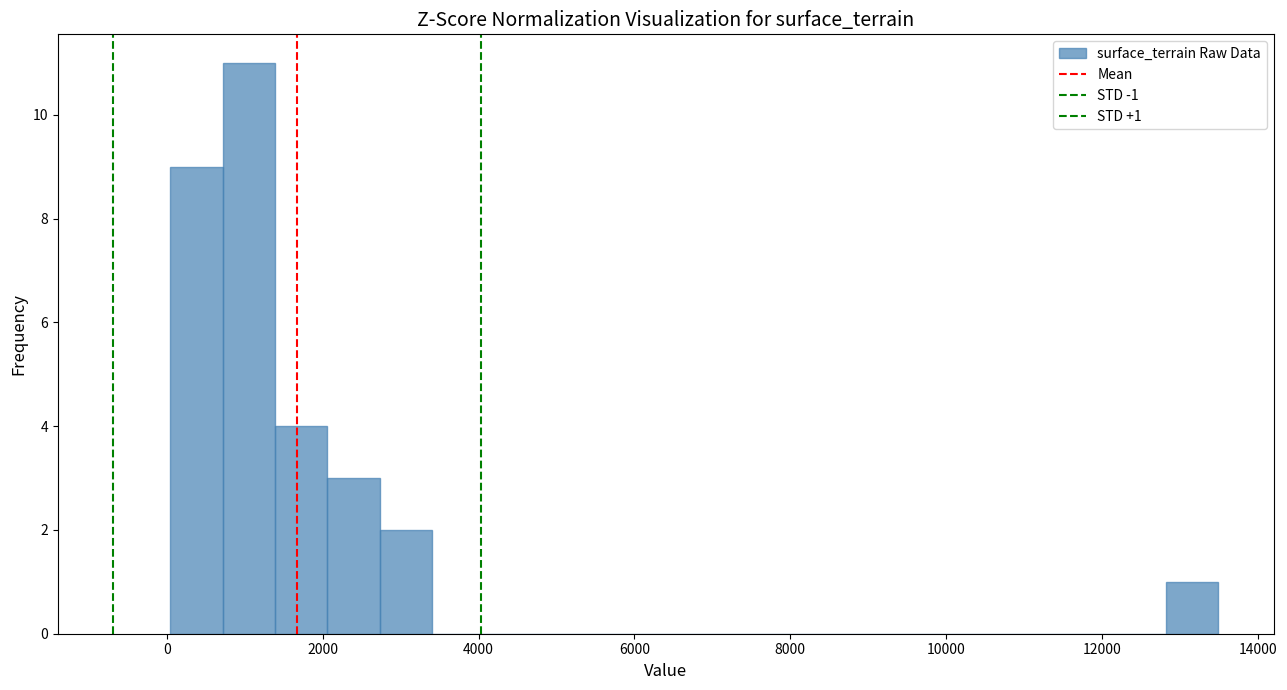

Around what value on the x-axis is the tallest bar? Give the approximate position of its centre, as read against the axis.

1000